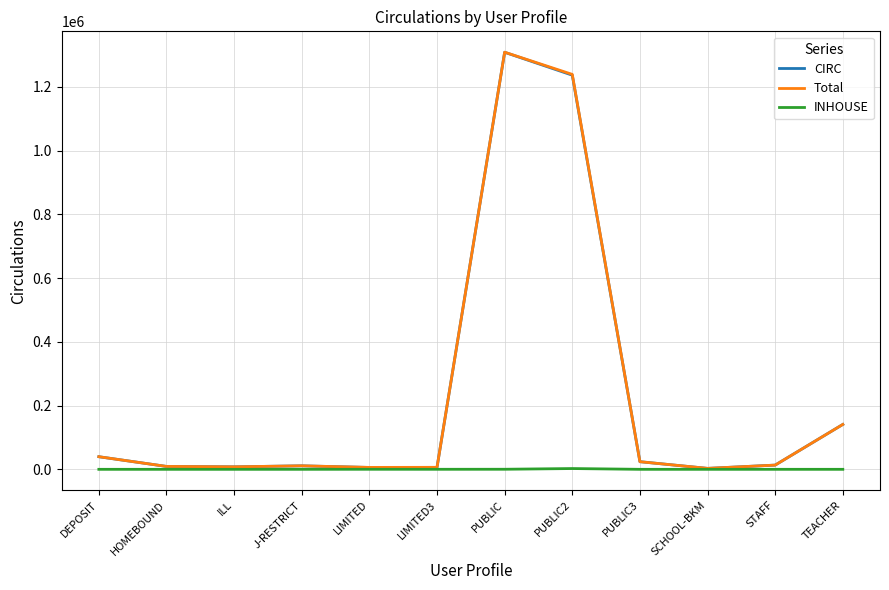

What is the total value across all series at DEPOSIT?

79130